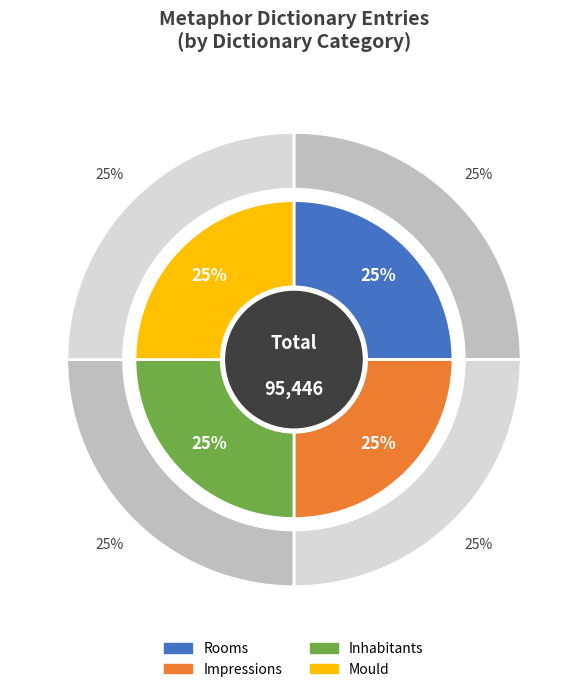

Is it true that Rooms is 38% of the pie?

False